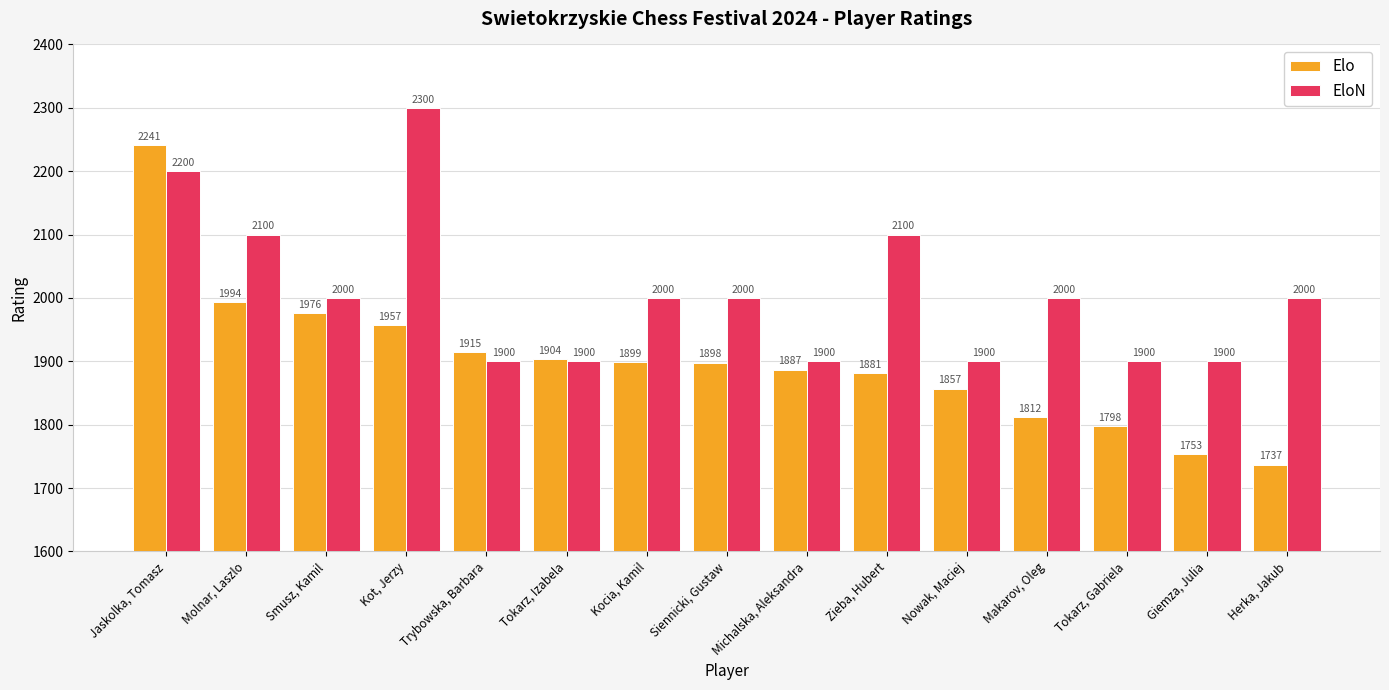

What position from the left is Siennicki, Gustaw?

8